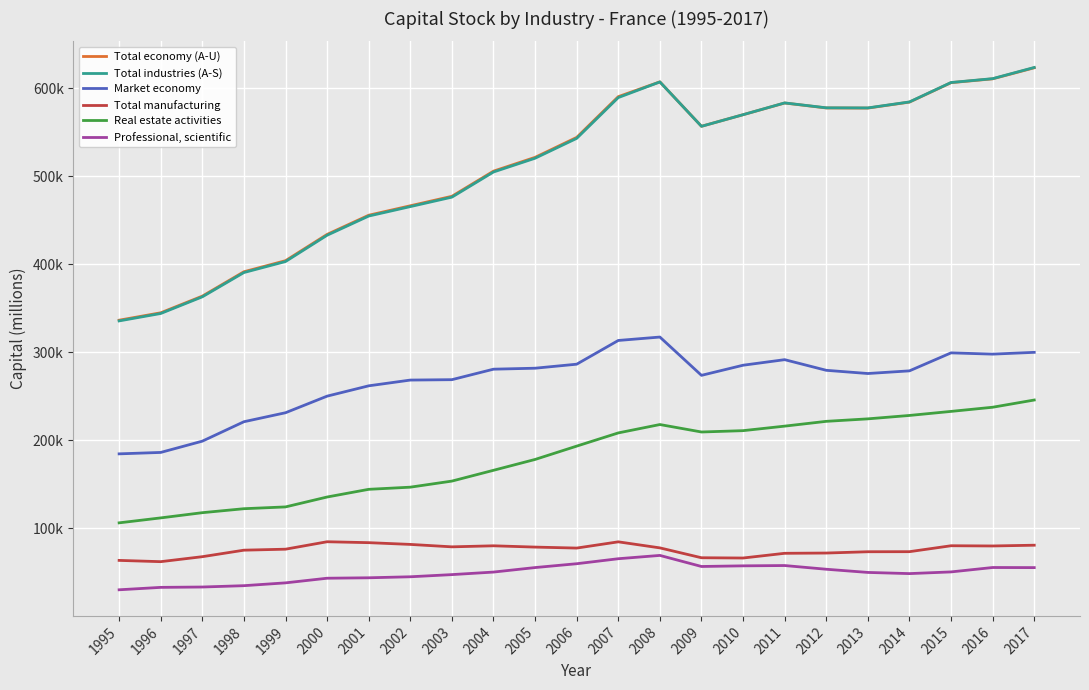

At which category is the sum across all series the highest?

2017